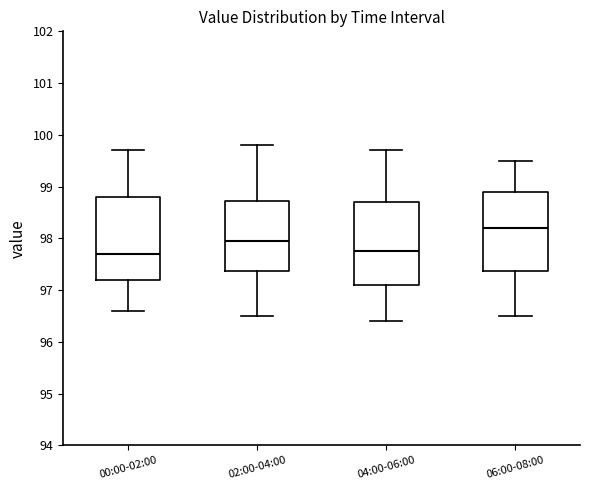

Reading left to right, read every box against the y-axis: the position of its median line, the range the box covers, and the ends of its whiskers. The values are not printed on the chart, so give them approximately, as read against the axis.

00:00-02:00: median 97.7, box 97.2 to 98.8, whiskers 96.6 to 99.7
02:00-04:00: median 98.0, box 97.4 to 98.7, whiskers 96.5 to 99.8
04:00-06:00: median 97.8, box 97.1 to 98.7, whiskers 96.4 to 99.7
06:00-08:00: median 98.2, box 97.4 to 98.9, whiskers 96.5 to 99.5